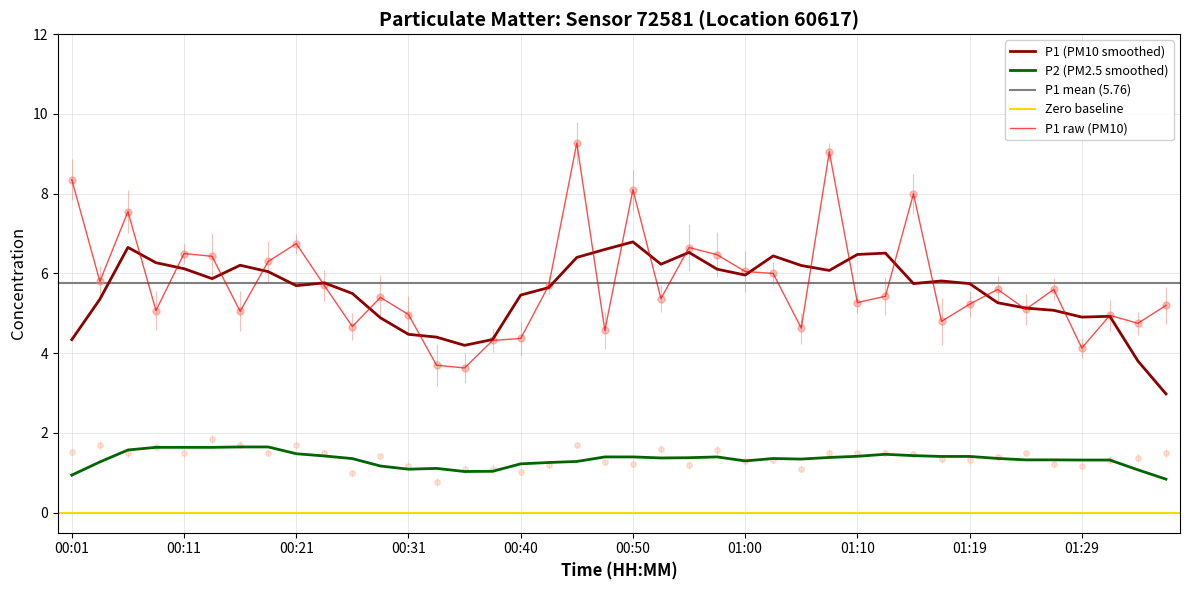

What is the difference between the P2 values at 00:36 and 00:16?

0.6